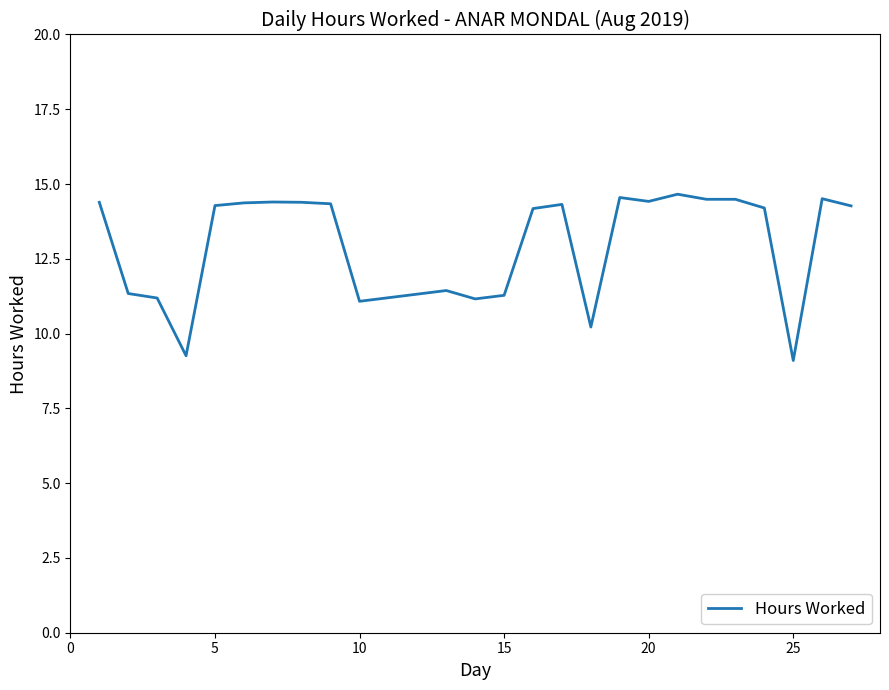

Does the chart have visible grid lines?

No